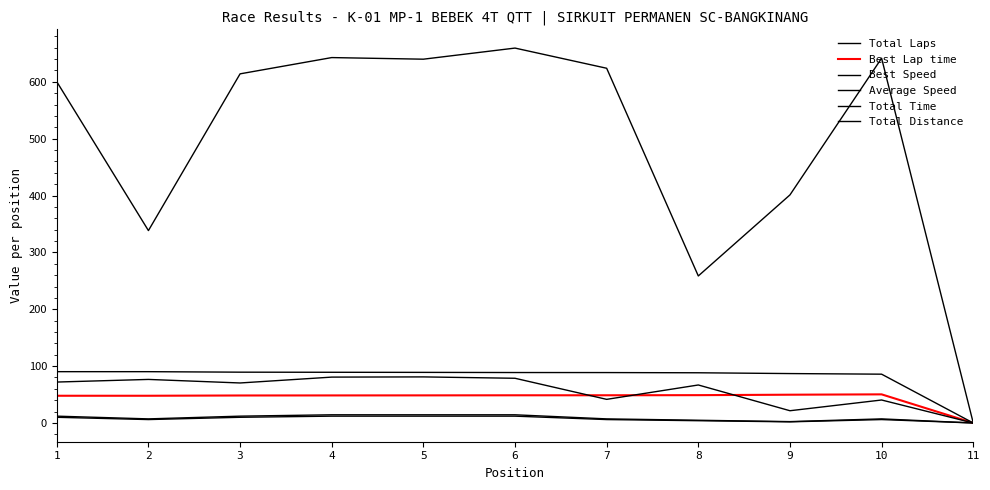

Does the chart have visible grid lines?

No